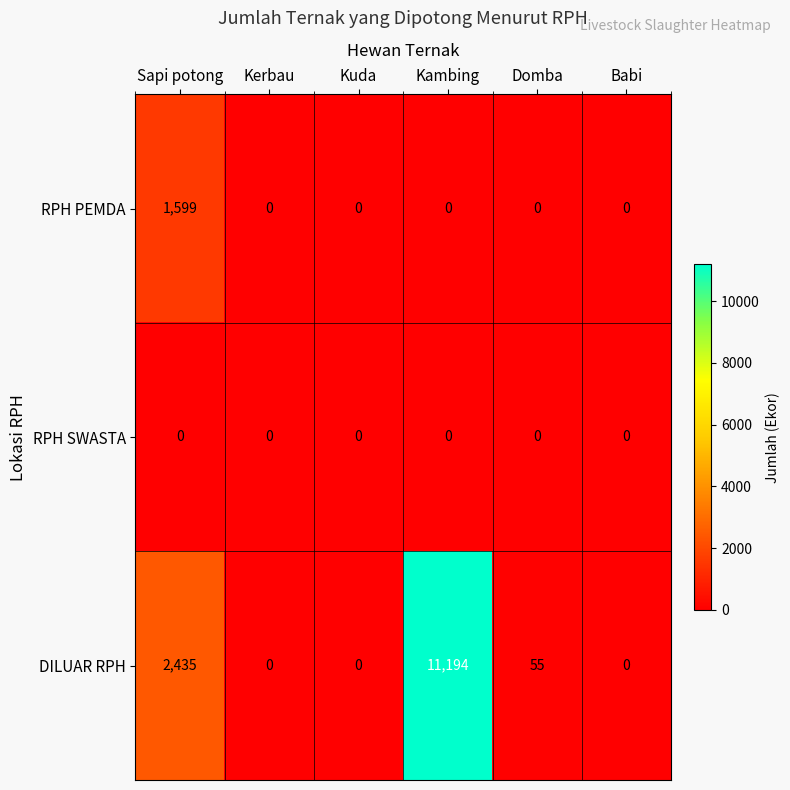

What is the maximum value shown in the chart?

11194